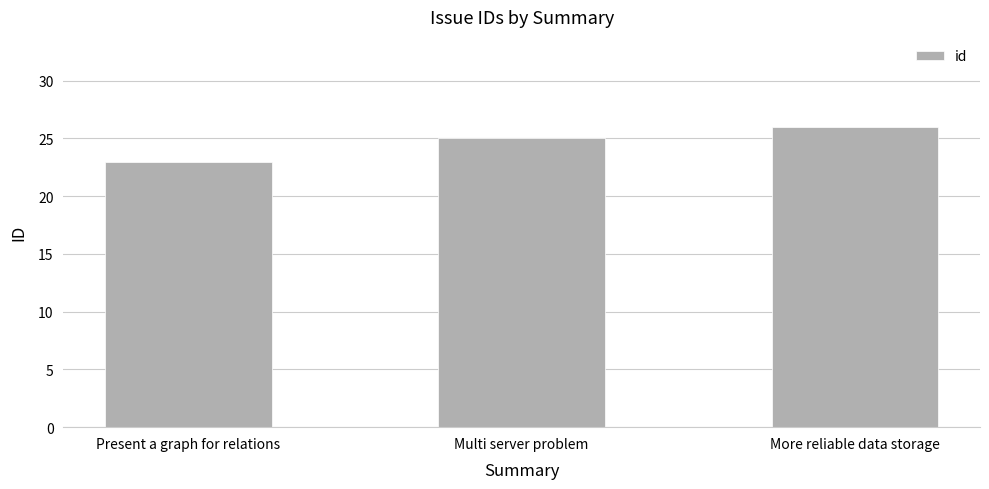

Rank the categories by value from highest to lowest.

More reliable data storage, Multi server problem, Present a graph for relations